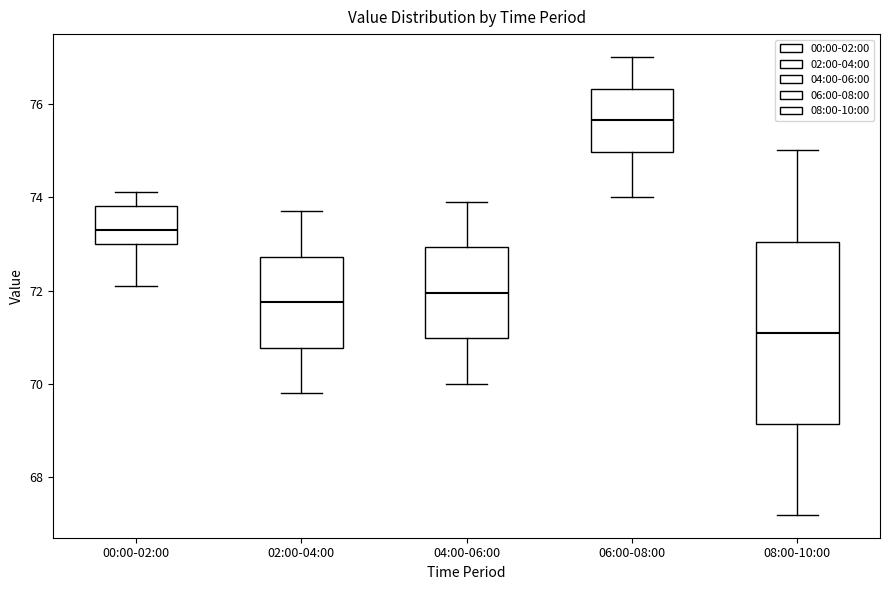

Comparing the boxes themselves (not the whiskers), which one is the tallest?

08:00-10:00